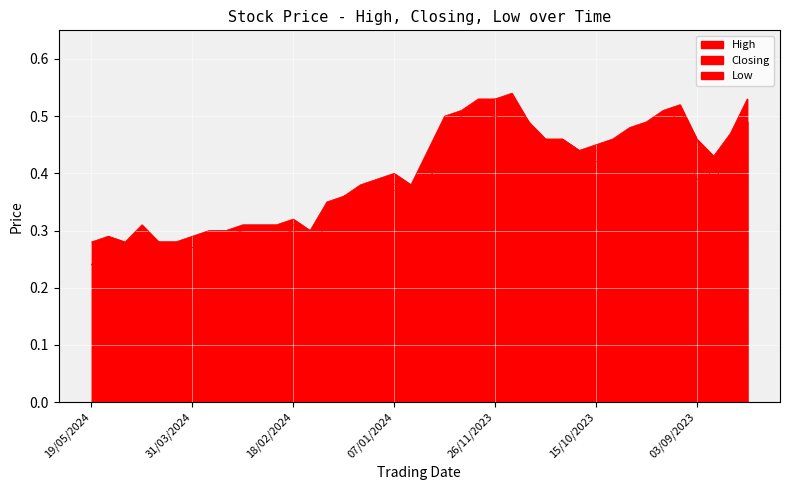

Which category has the highest value in the High series?

19/11/2023